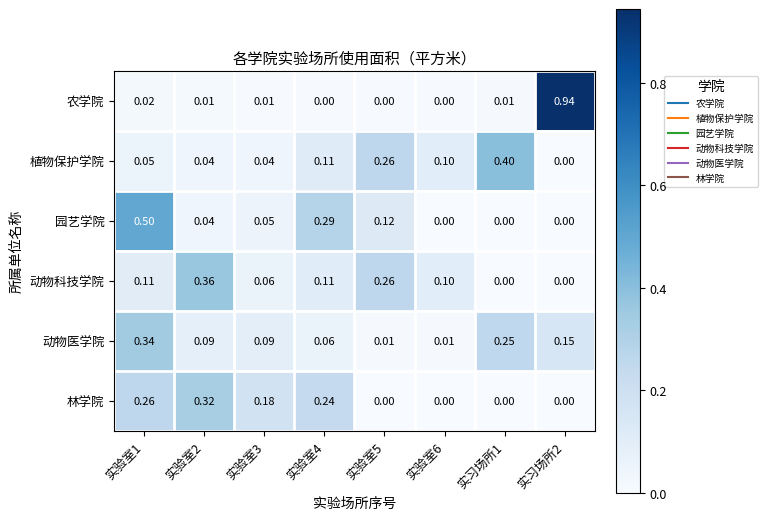

Is the value of 植物保护学院 at 实习场所1 greater than the value of 农学院 at 实习场所1?

Yes